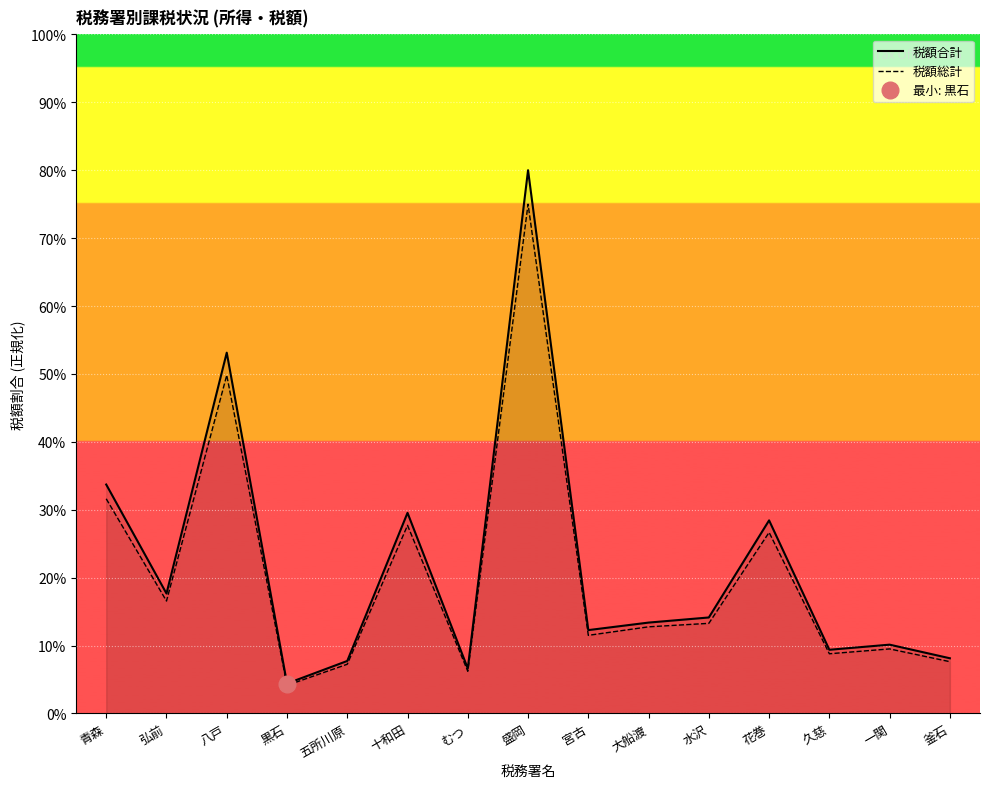

Reading right to left, what are all the values shown in this chart?

税額合計: 釜石=8.1	一関=10.1	久慈=9.4	花巻=28.4	水沢=14.1	大船渡=13.4	宮古=12.3	盛岡=80.0	むつ=6.6	十和田=29.5	五所川原=7.7	黒石=4.4	八戸=53.1	弘前=17.7	青森=33.7
税額総計: 釜石=7.6	一関=9.5	久慈=8.8	花巻=26.7	水沢=13.3	大船渡=12.8	宮古=11.5	盛岡=75.0	むつ=6.2	十和田=27.7	五所川原=7.2	黒石=4.1	八戸=49.8	弘前=16.6	青森=31.6